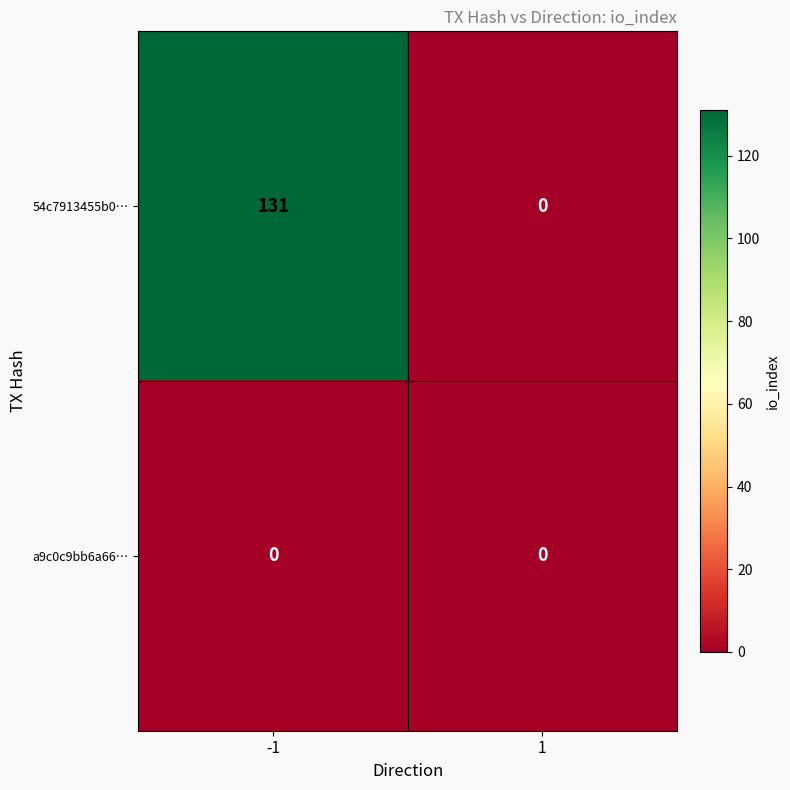

What is the greatest value displayed?

131